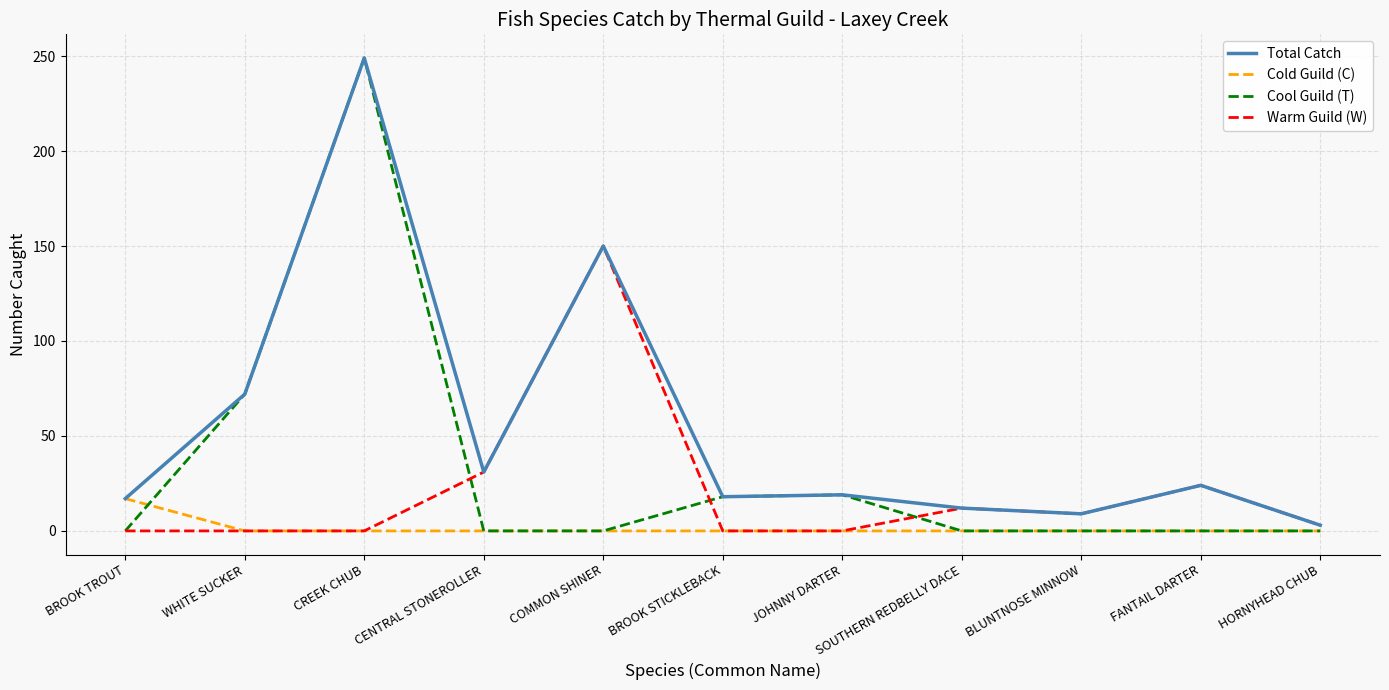

Where is the first local maximum for Cool Guild (T)?

CREEK CHUB